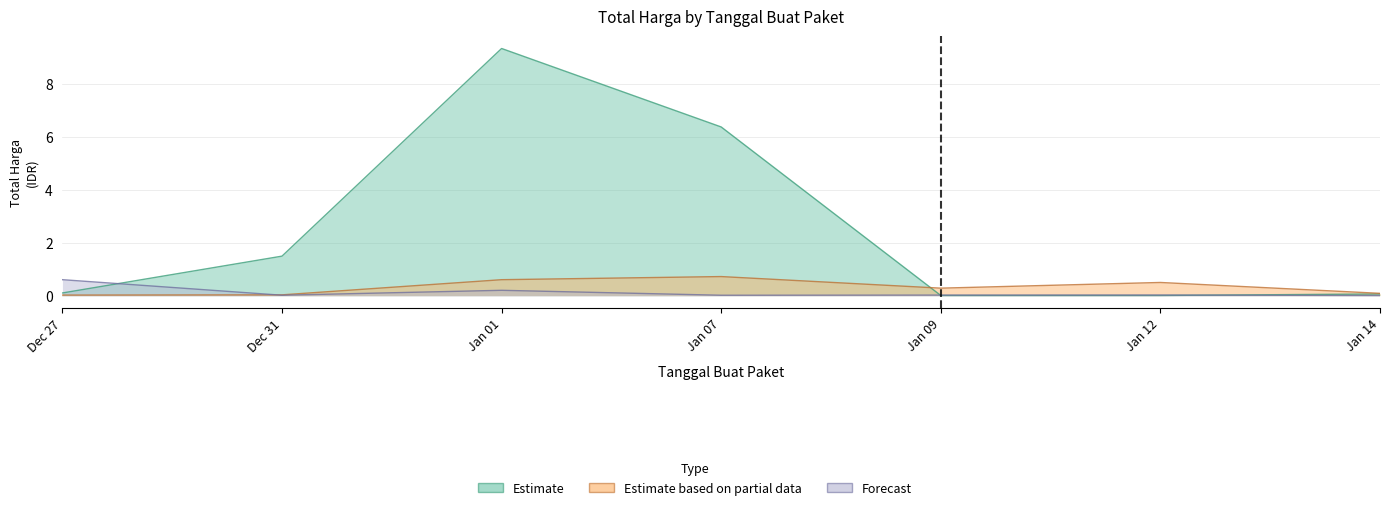

At which category is the sum across all series the highest?

Jan 01